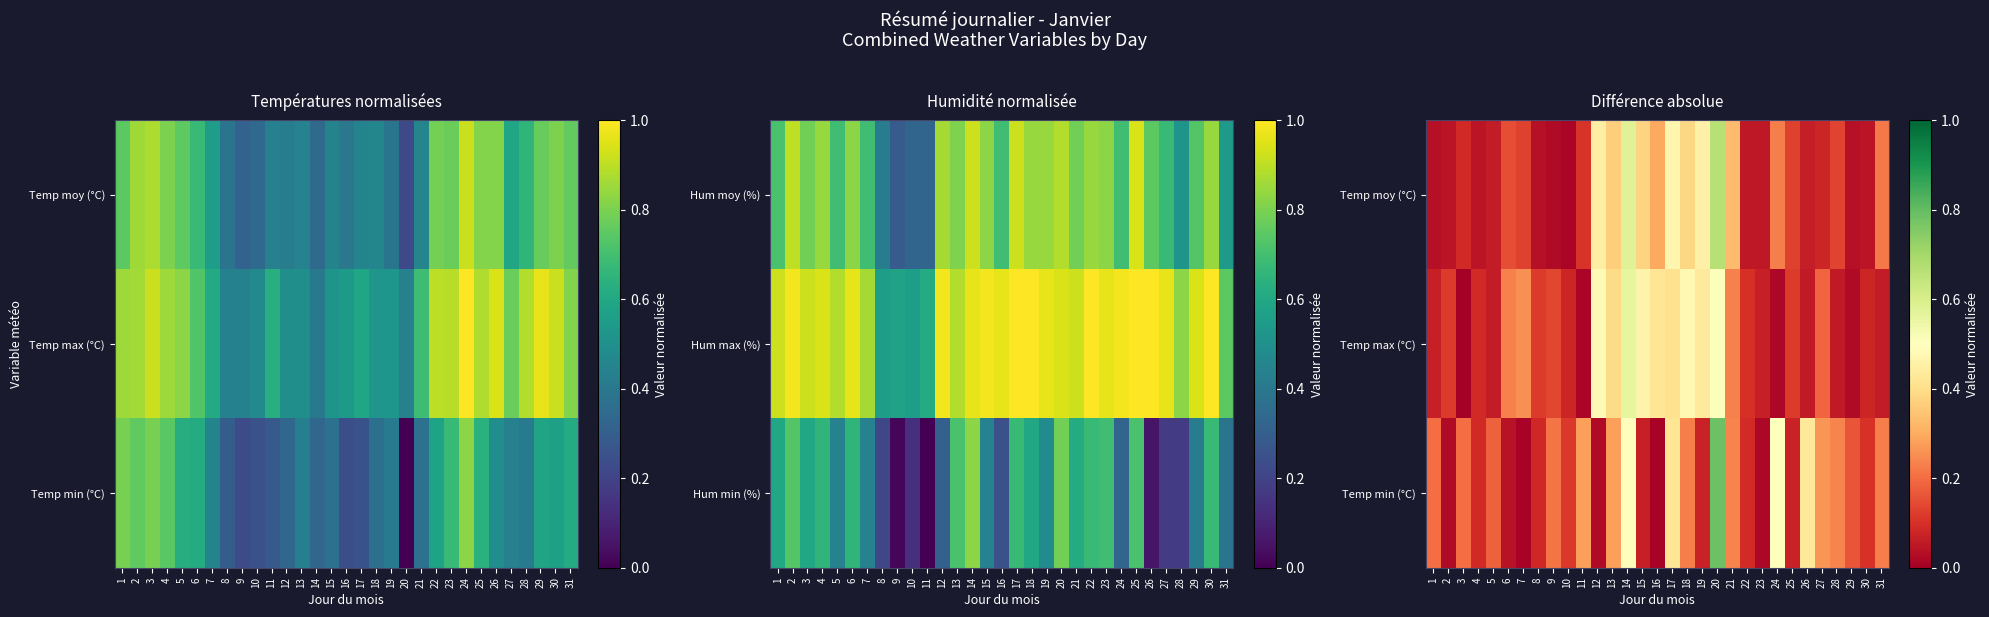

True or false: Temp max (°C) has a value of 0.0 at 24.

False